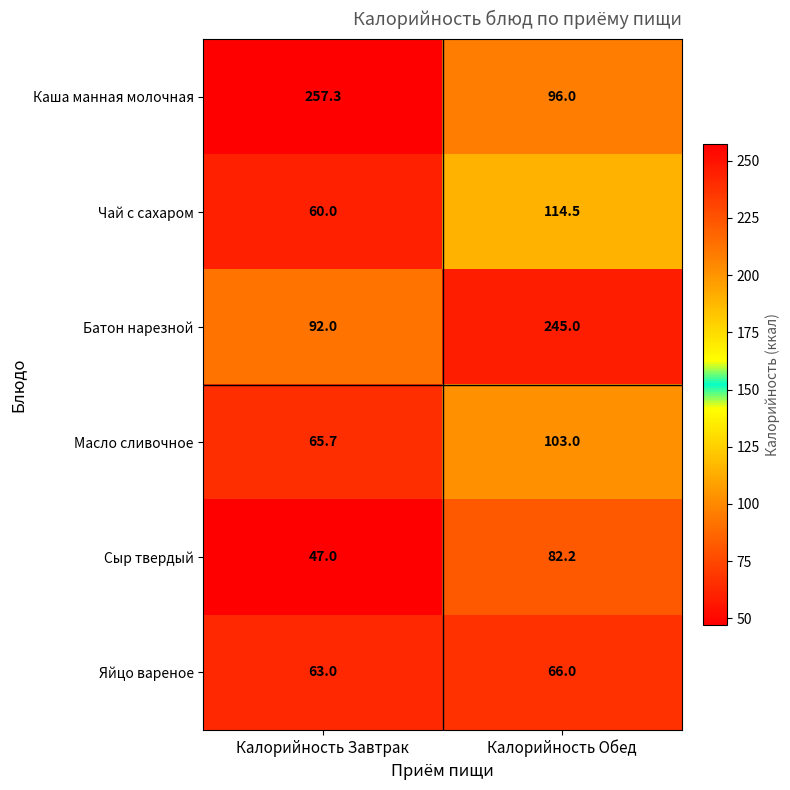

Which series has the largest range (max minus min)?

Каша манная молочная